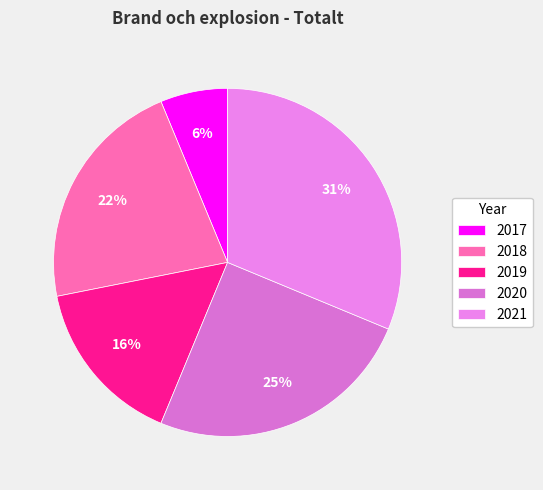

True or false: 2021 accounts for 43% of the total.

False